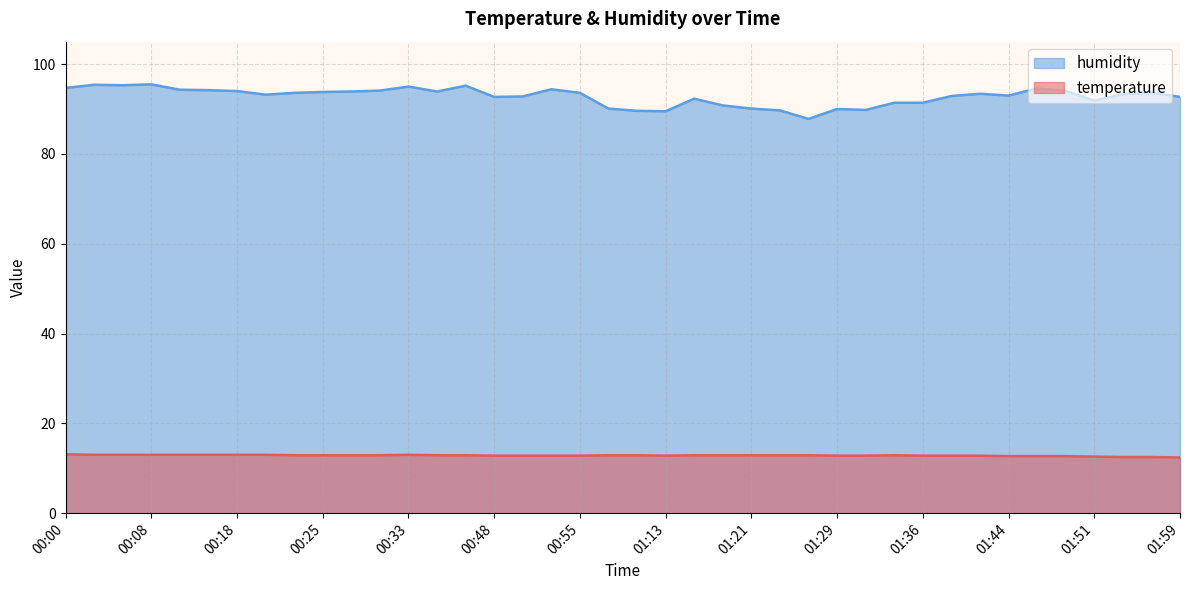

What are all the series names shown in the legend?

humidity, temperature